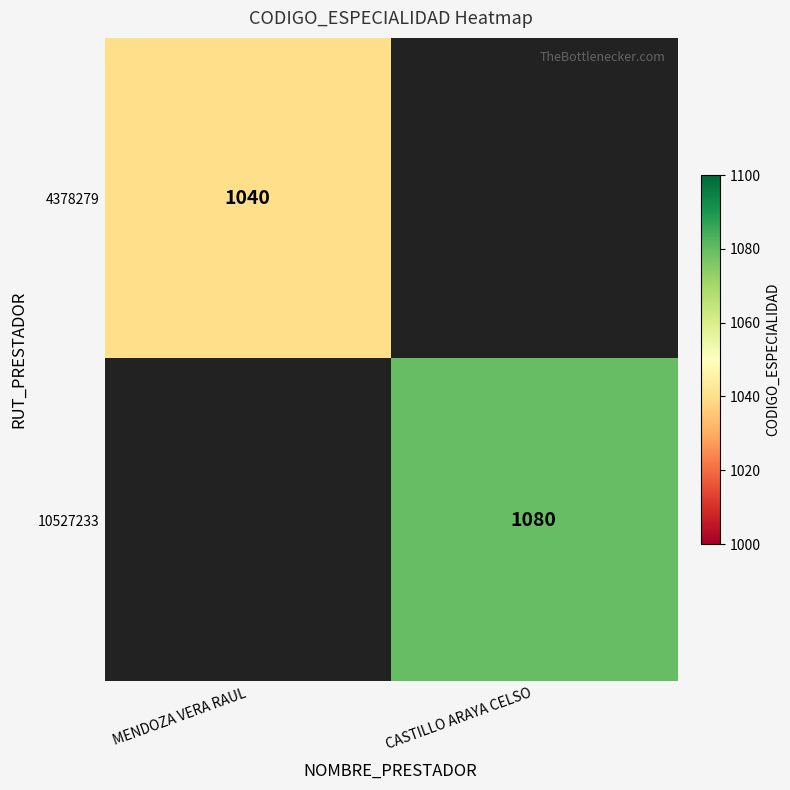

The 4378279 series shows 684 at MENDOZA VERA RAUL. True or false?

False